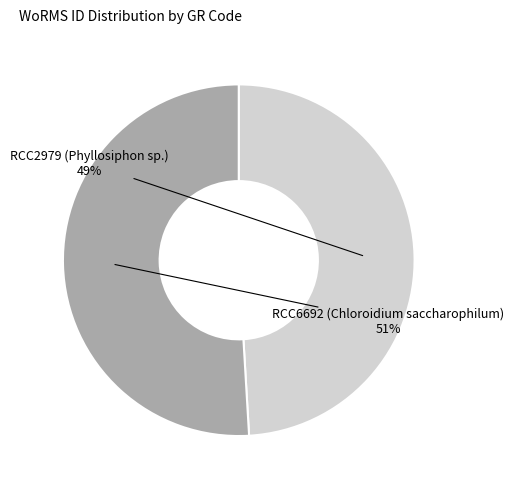

To the nearest percent, what portion does RCC6692 (Chloroidium saccharophilum) represent?

51%